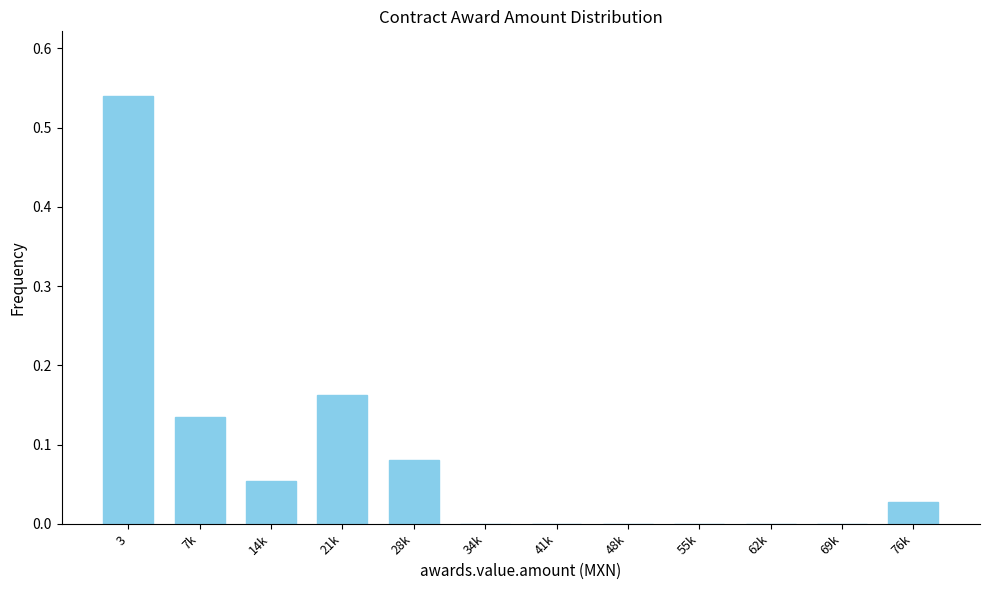

The value at 62k is 0.0. True or false?

True